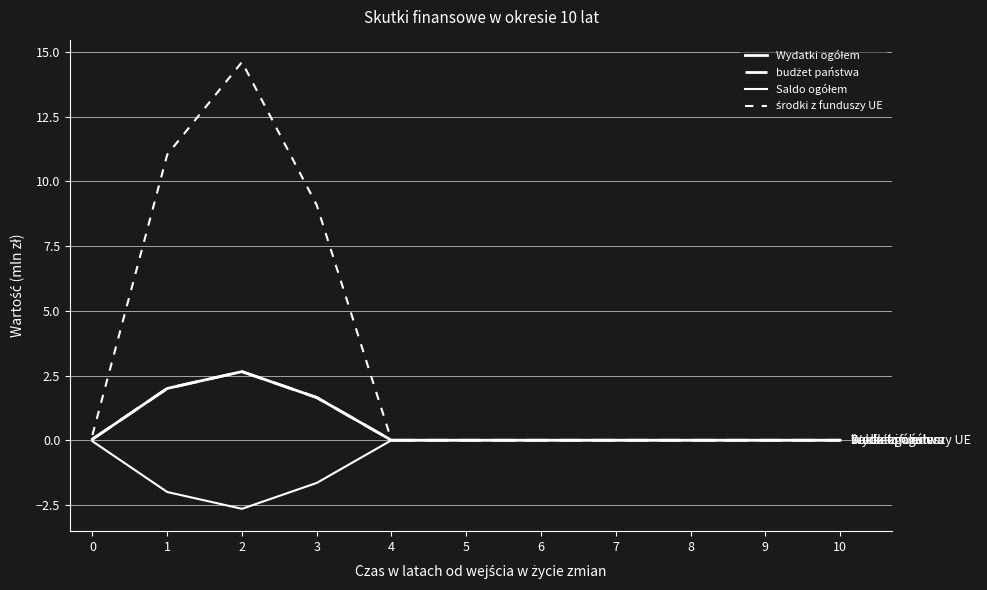

At 6, list the series in order from largest to smallest.

Wydatki ogółem, budżet państwa, Saldo ogółem, środki z funduszy UE